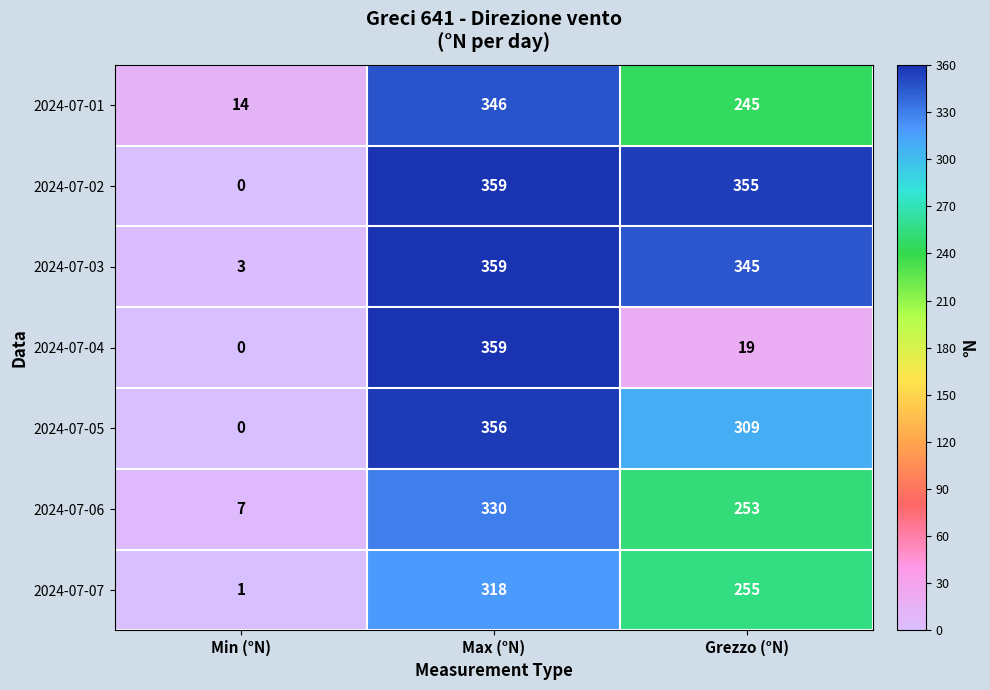

At how many categories does at least one series exceed 179?

2